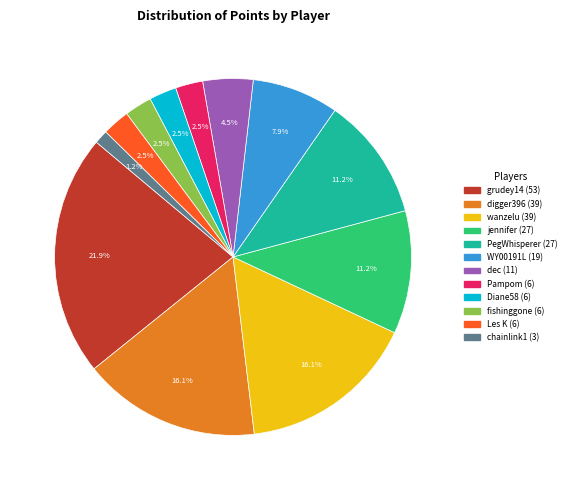

Does jennifer represent more than half of the total?

No